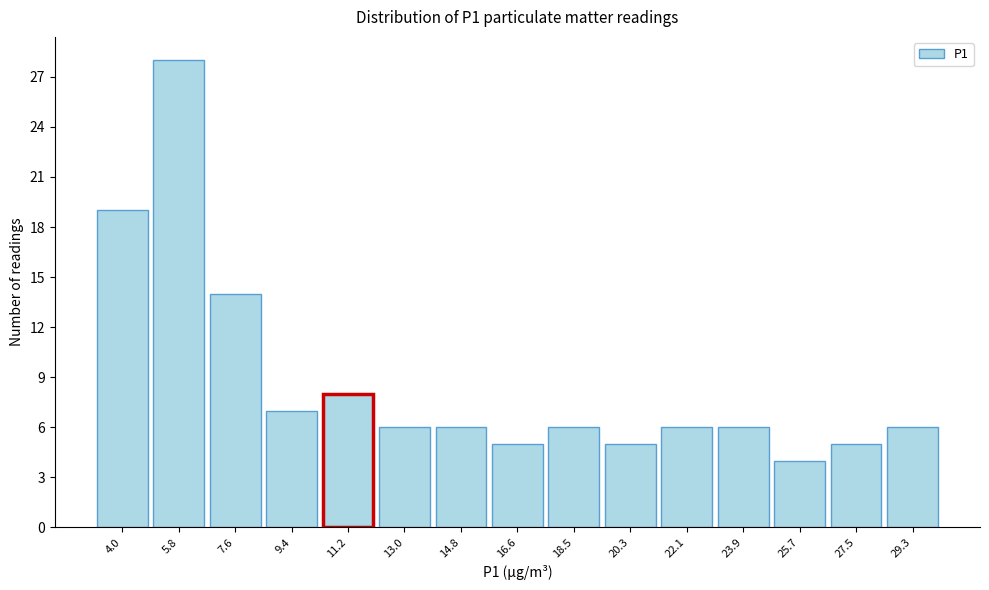

What is the height of the bar covering 15.8 to 17.6 on the x-axis? Neither the bar edges nor the heights are printed on the chart, so give them approximately, as read against the axes.

5